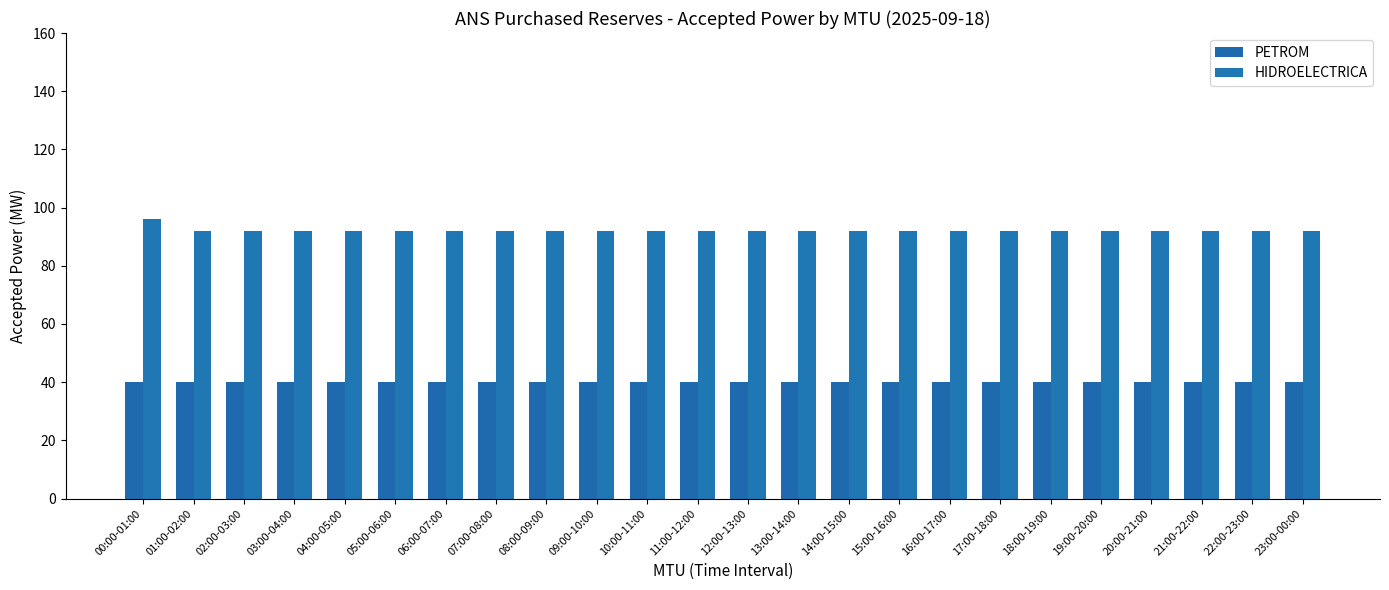

At how many categories does at least one series exceed 49?

24